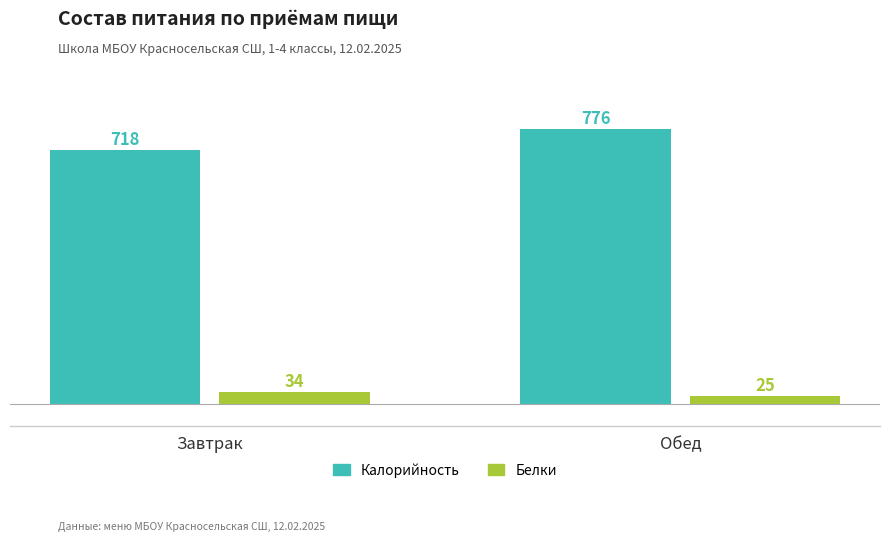

What is the spread (max minus min) of values at Завтрак?

684